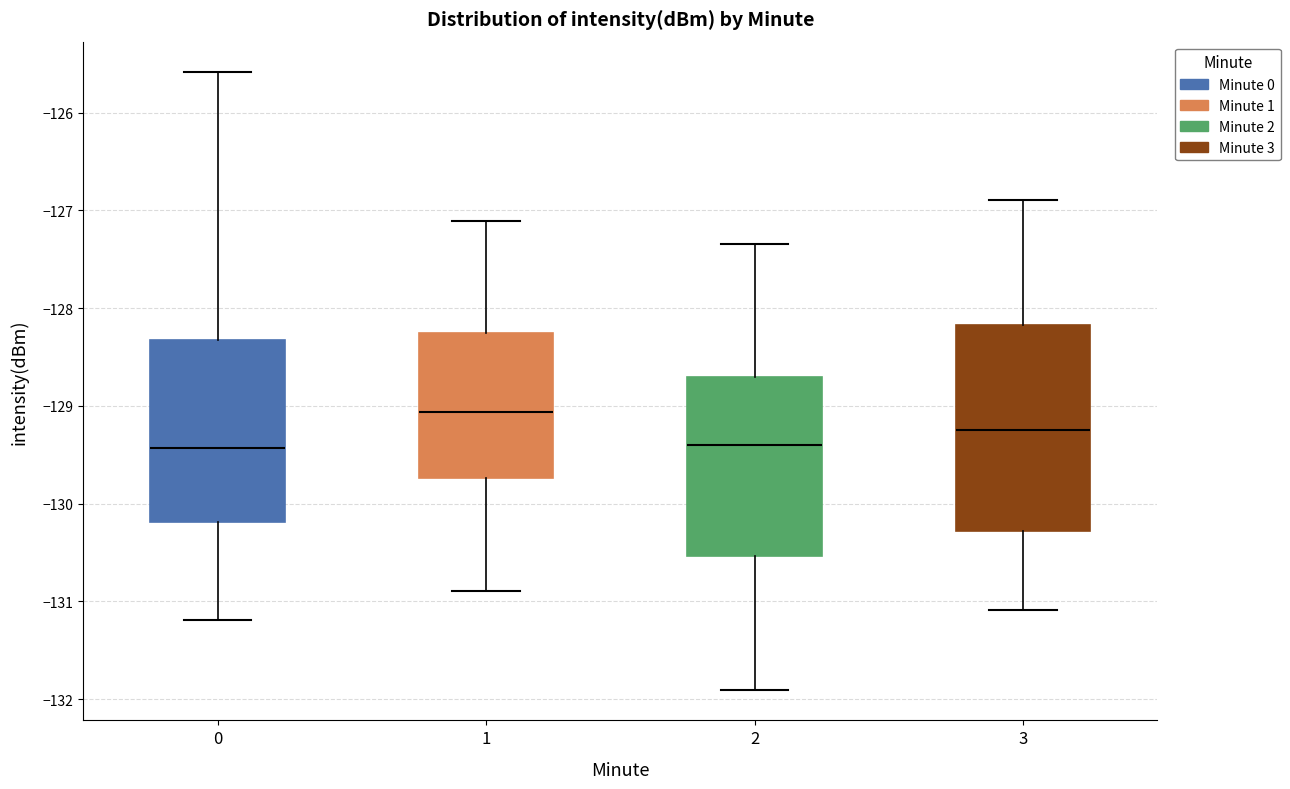

Comparing the boxes themselves (not the whiskers), which one is the tallest?

3